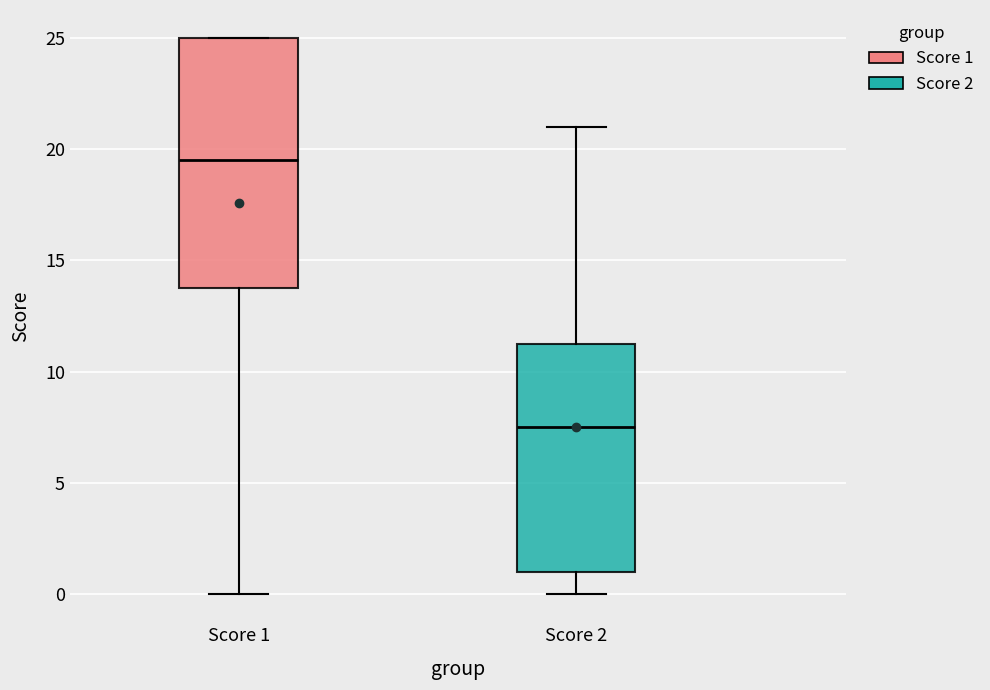

Which box is the tallest, from its lower edge to its upper edge?

Score 1